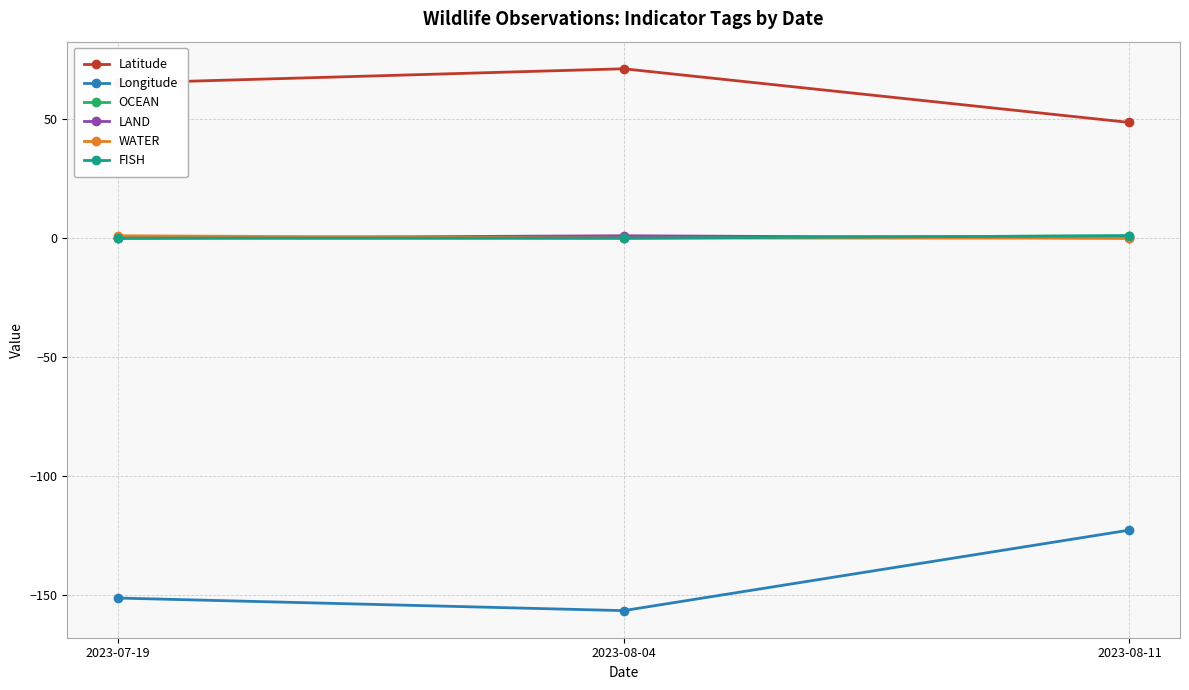

Rank the series by their maximum value, from lowest to highest.

Longitude, OCEAN, LAND, WATER, FISH, Latitude